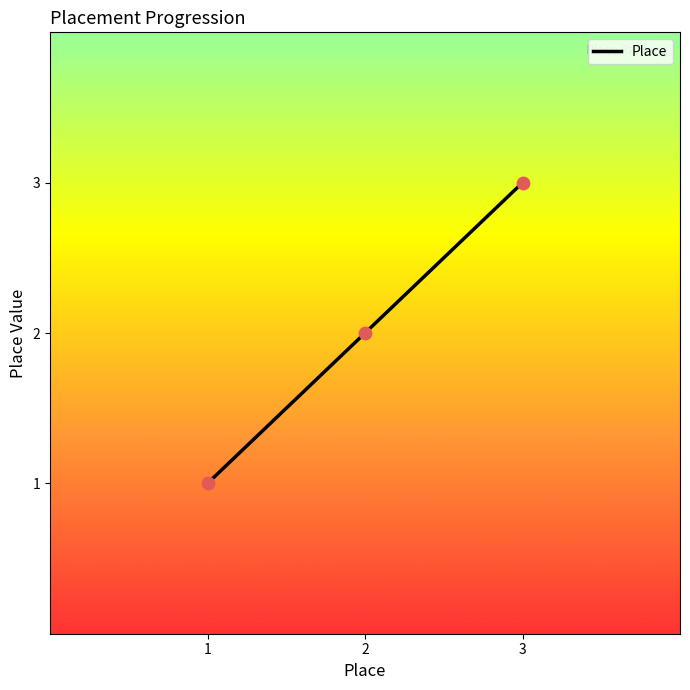

What is the change in value from 1 to 3?

+2